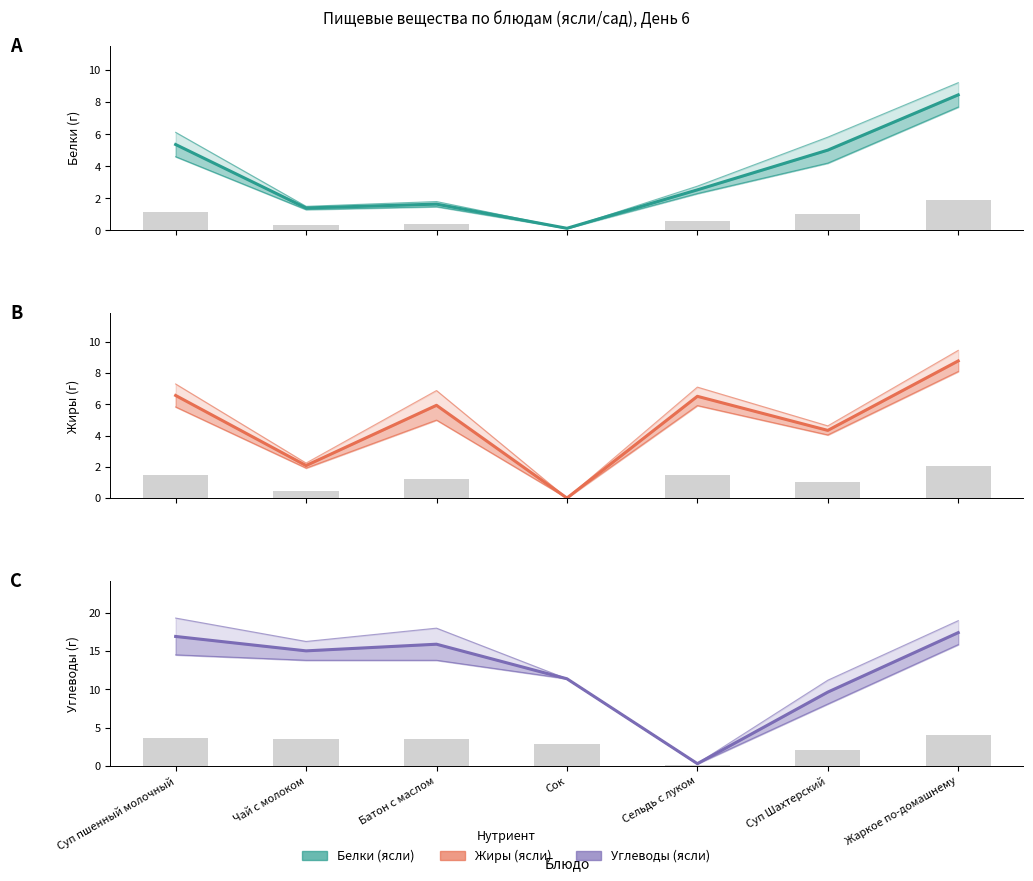

Reading left to right, transcribe all the data shown in this chart.

Белки ясли (г): Суп пшенный молочный=5.4	Чай с молоком=1.4	Батон с маслом=1.6	Сок=0.1	Сельдь с луком=2.5	Суп Шахтерский=5.0	Жаркое по-домашнему=8.5
Жиры ясли (г): Суп пшенный молочный=6.6	Чай с молоком=2.1	Батон с маслом=5.9	Сок=0.0	Сельдь с луком=6.5	Суп Шахтерский=4.3	Жаркое по-домашнему=8.8
Углеводы ясли (г): Суп пшенный молочный=16.9	Чай с молоком=15.0	Батон с маслом=15.9	Сок=11.4	Сельдь с луком=0.3	Суп Шахтерский=9.6	Жаркое по-домашнему=17.4